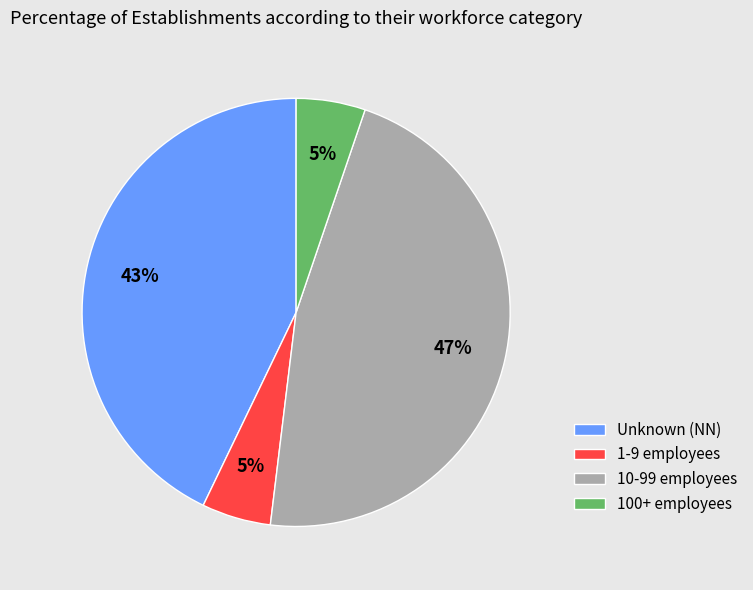

To the nearest percent, what portion does 10-99 employees represent?

47%